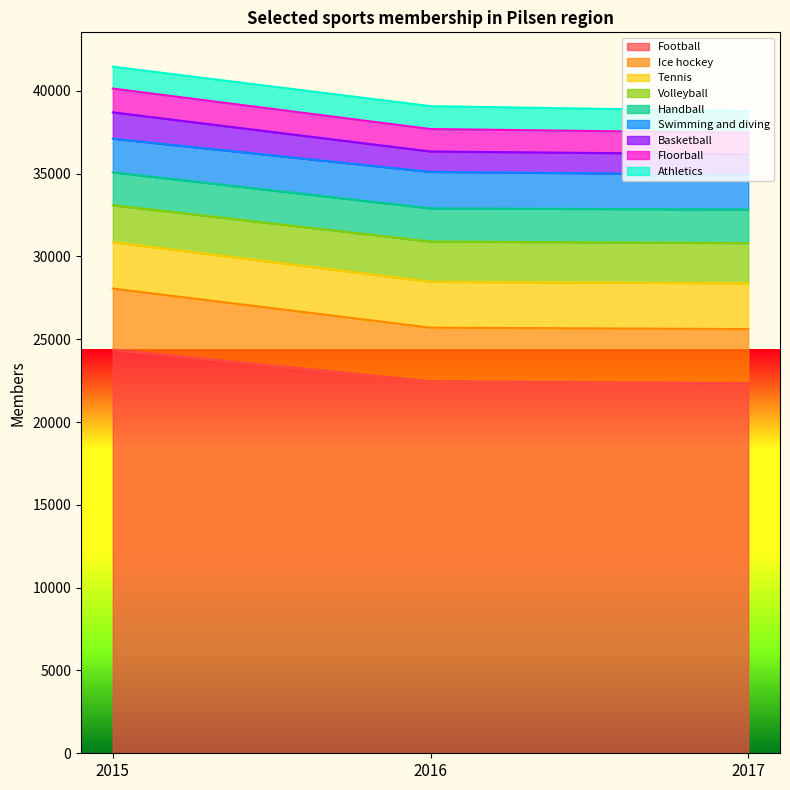

How many lines are shown in the chart?

9